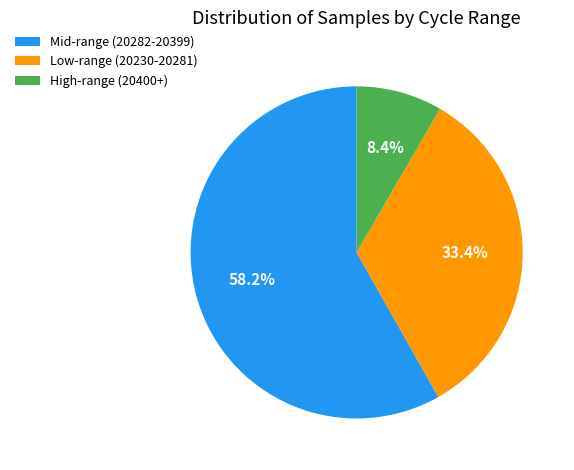

Rank the categories by value from lowest to highest.

High-range (20400+), Low-range (20230-20281), Mid-range (20282-20399)